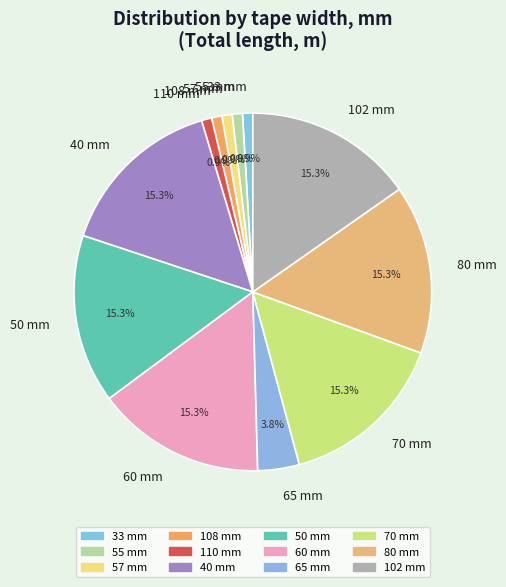

To the nearest percent, what is the average slice percentage?

8%